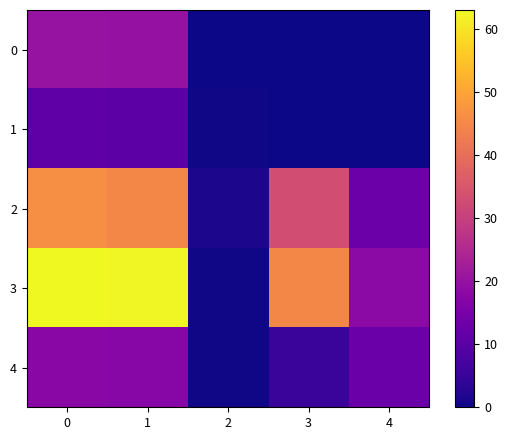

What is the difference between the highest and lowest values at 0?

52.2